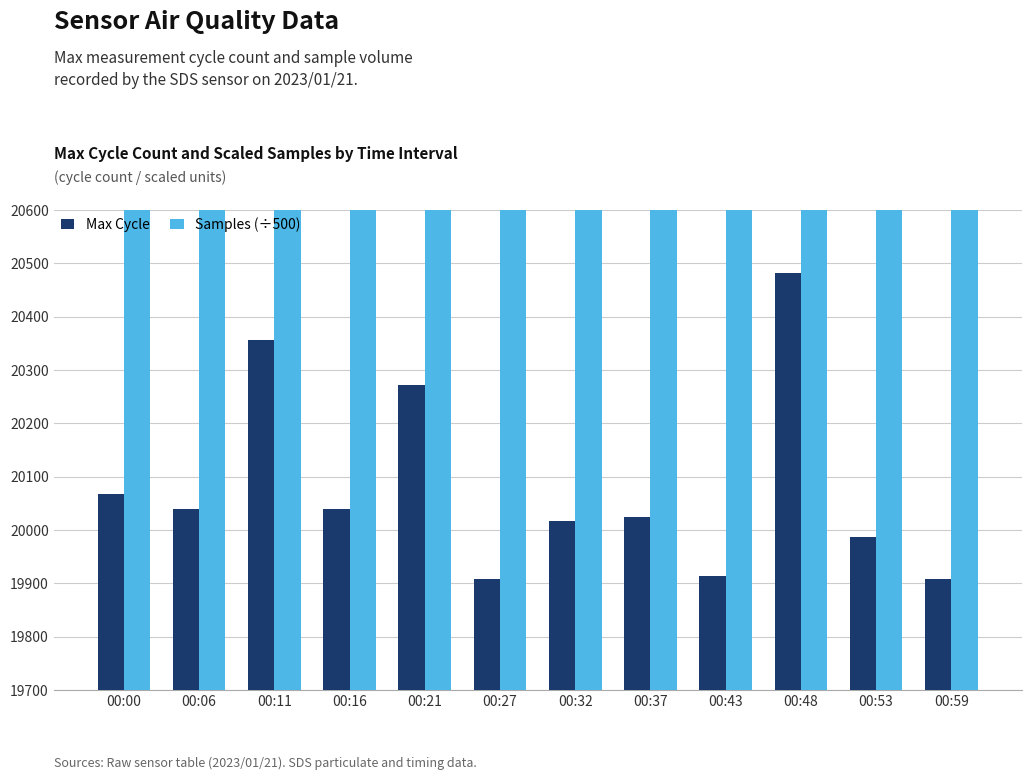

What is the greatest value displayed?

21045.2